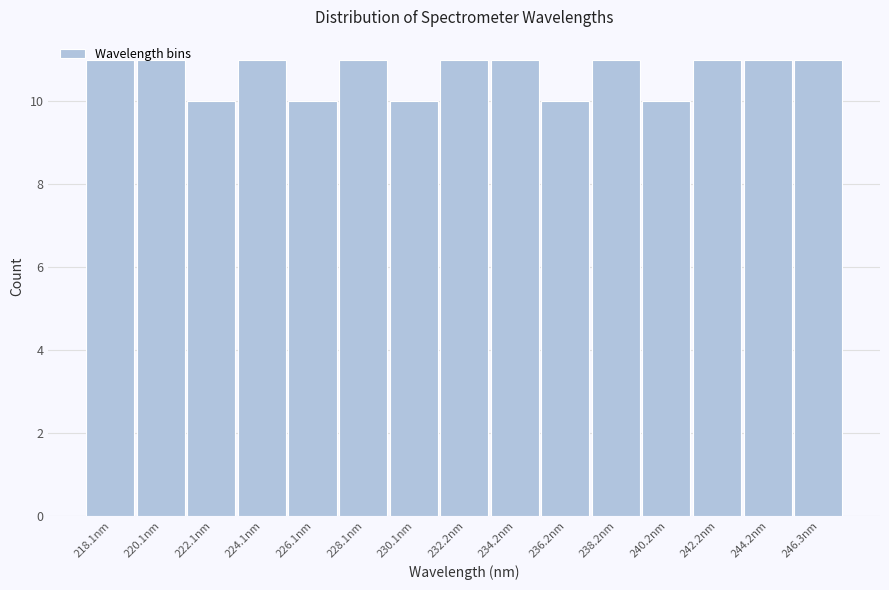

Is it true that the value at 236.2nm is 10?

True